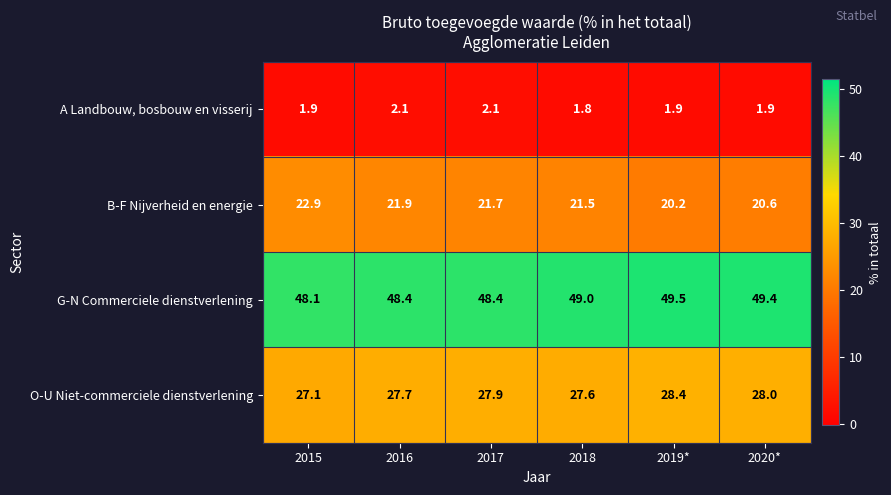

List the labels in order of O-U Niet-commerciele dienstverlening value, smallest first.

2015, 2018, 2016, 2017, 2020*, 2019*